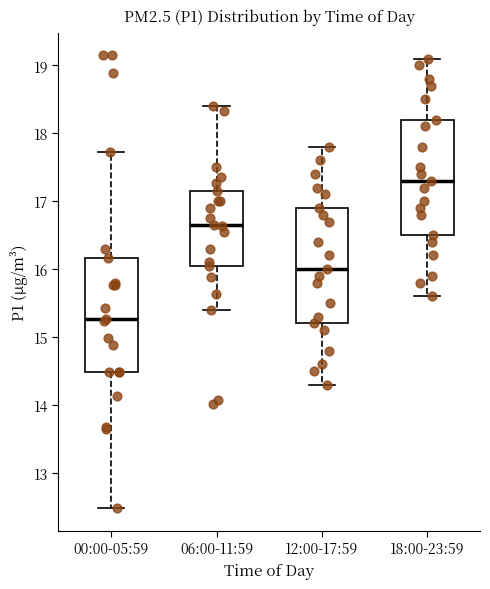

Which box's median line is the highest?

18:00-23:59